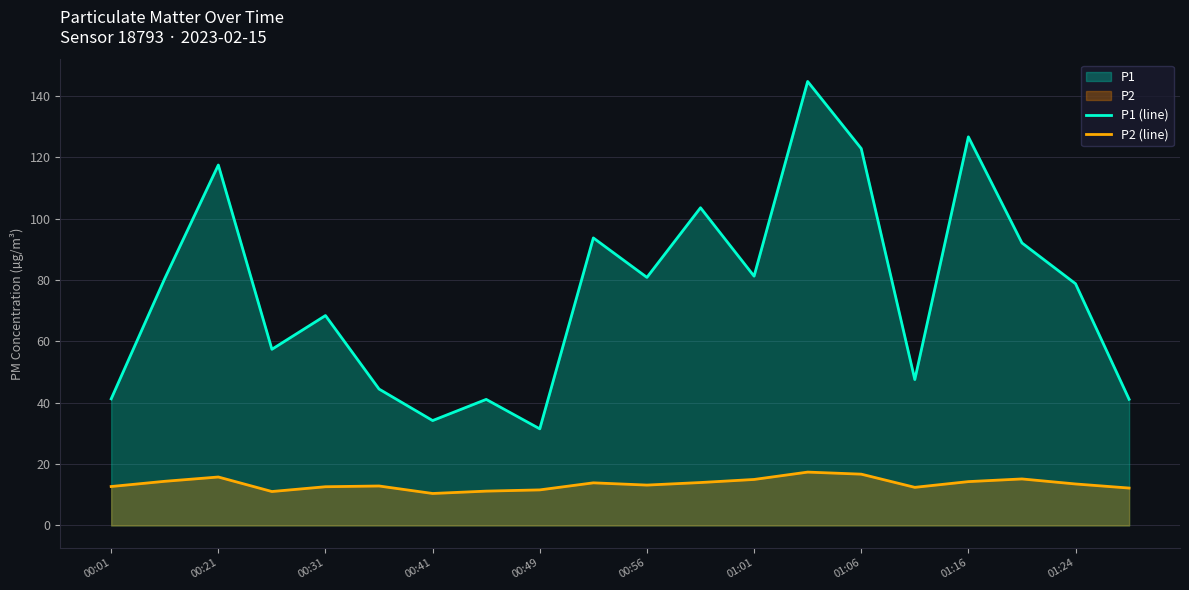

What is the sum of the P2 (line) values at 00:41 and 01:06?

27.2